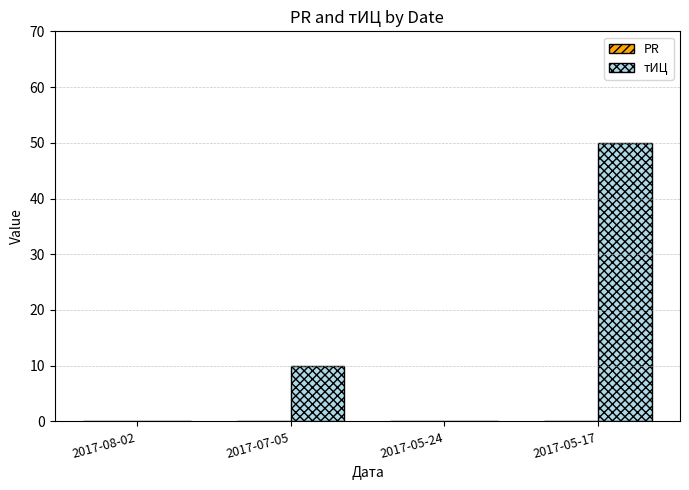

Reading left to right, transcribe all the data shown in this chart.

2017-08-02=0	2017-07-05=10	2017-05-24=0	2017-05-17=50